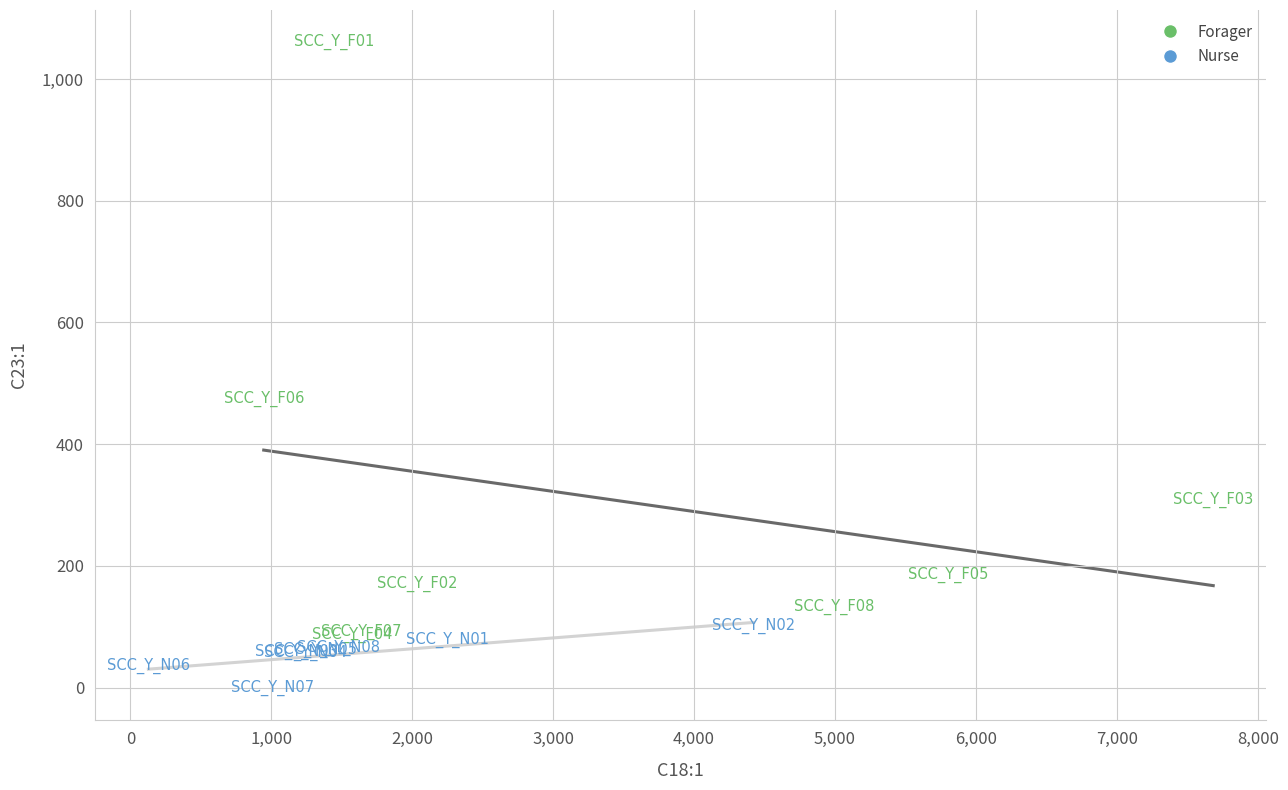

Which series reaches the maximum Y coordinate?

Forager